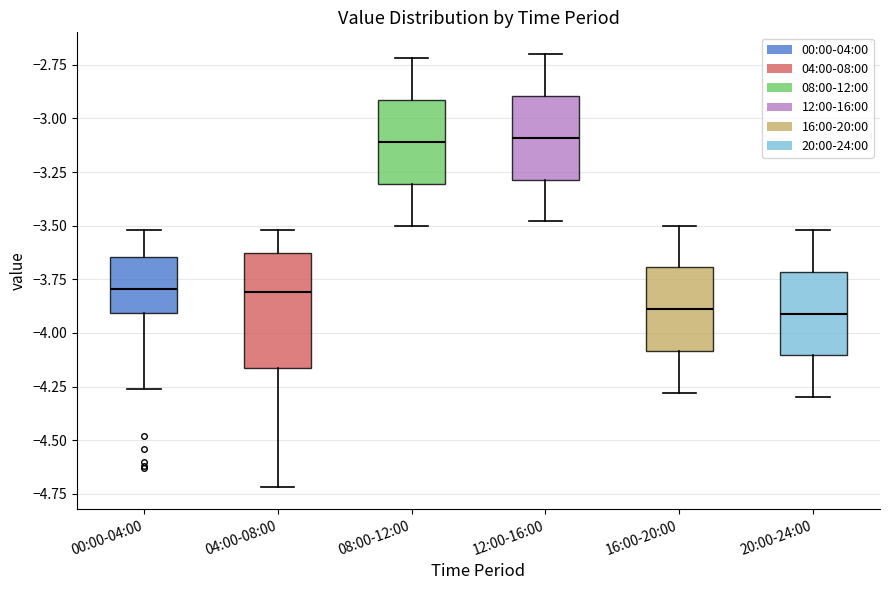

Reading left to right, read every box against the y-axis: the position of its median line, the range the box covers, and the ends of its whiskers. The values are not printed on the chart, so give them approximately, as read against the axis.

00:00-04:00: median -3.80, box -3.90 to -3.65, whiskers -4.25 to -3.50
04:00-08:00: median -3.80, box -4.15 to -3.65, whiskers -4.70 to -3.50
08:00-12:00: median -3.10, box -3.30 to -2.90, whiskers -3.50 to -2.70
12:00-16:00: median -3.10, box -3.30 to -2.90, whiskers -3.50 to -2.70
16:00-20:00: median -3.90, box -4.10 to -3.70, whiskers -4.30 to -3.50
20:00-24:00: median -3.90, box -4.10 to -3.70, whiskers -4.30 to -3.50